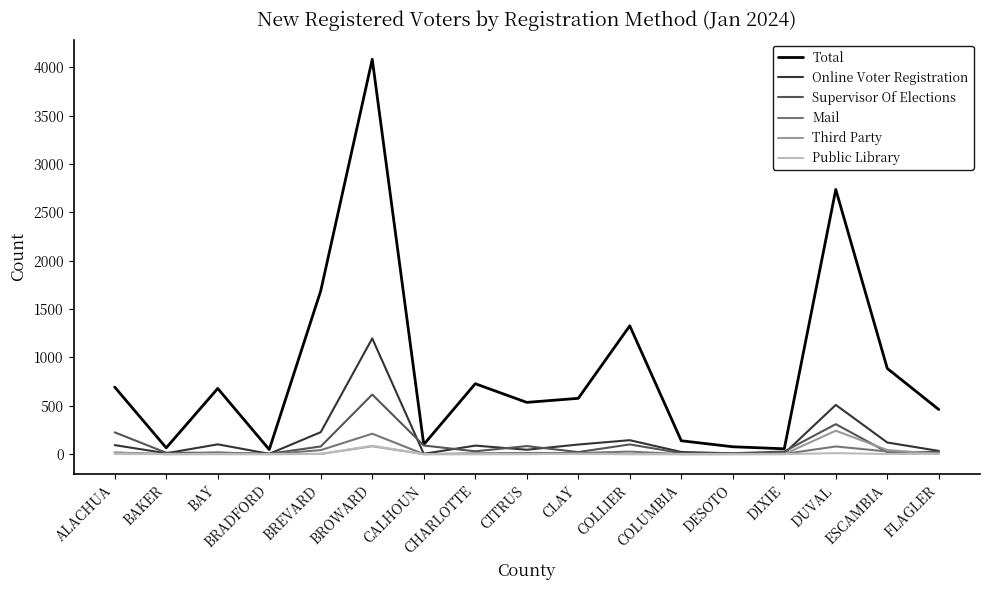

How many values in the Supervisor Of Elections series are below 27?

8